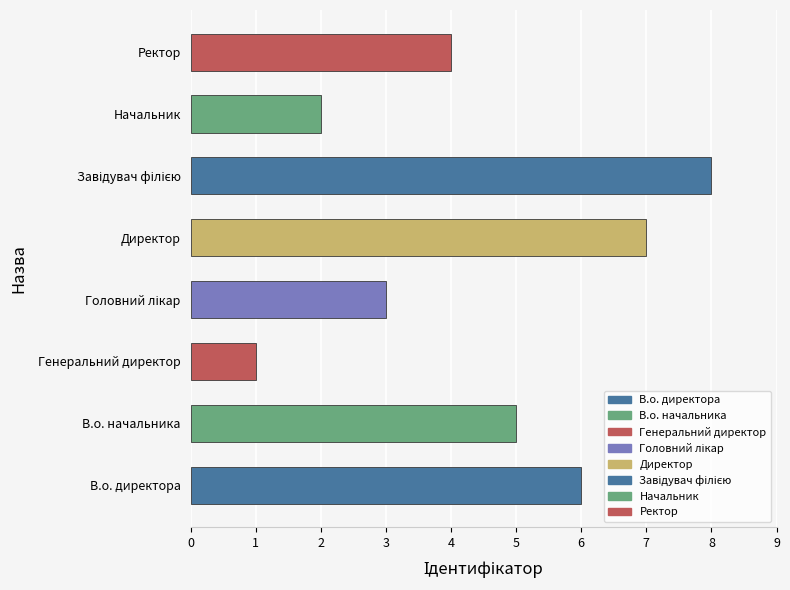

How many data points are less than 5?

4